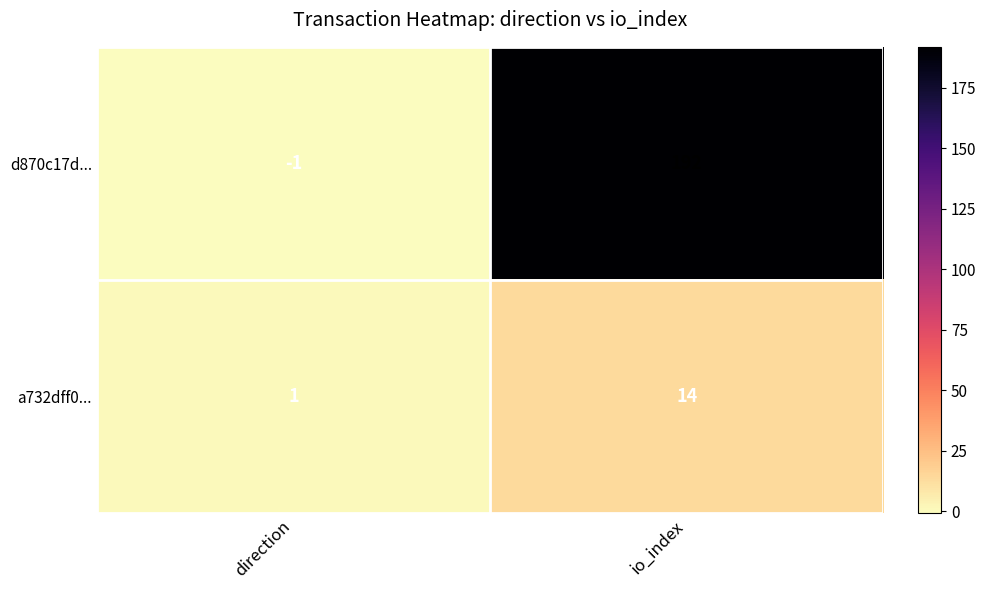

Count the number of data series in this chart.

2